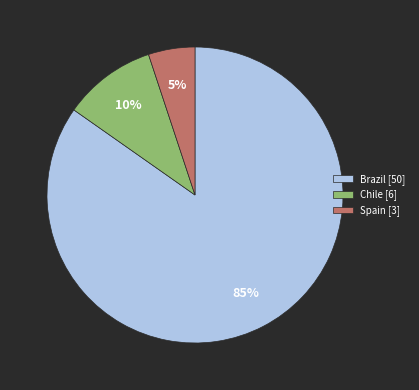

To the nearest percent, what percentage of the pie is Brazil?

85%